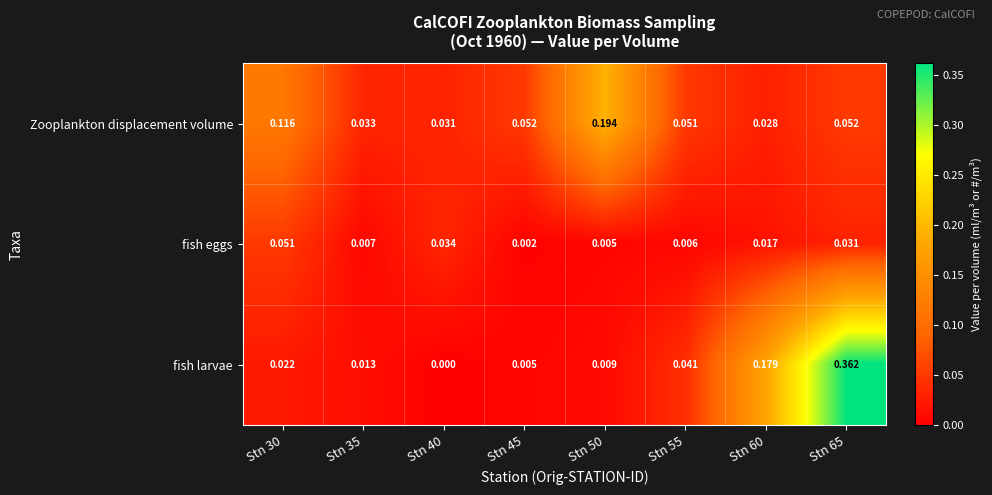

Which series has the largest range (max minus min)?

fish larvae